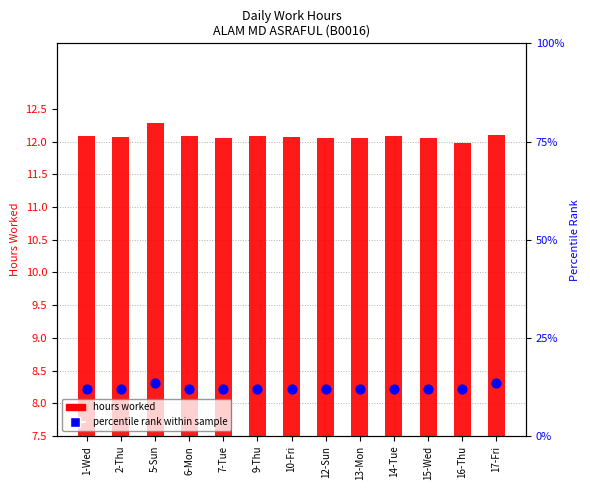

What are all the series names shown in the legend?

hours worked, percentile rank within sample